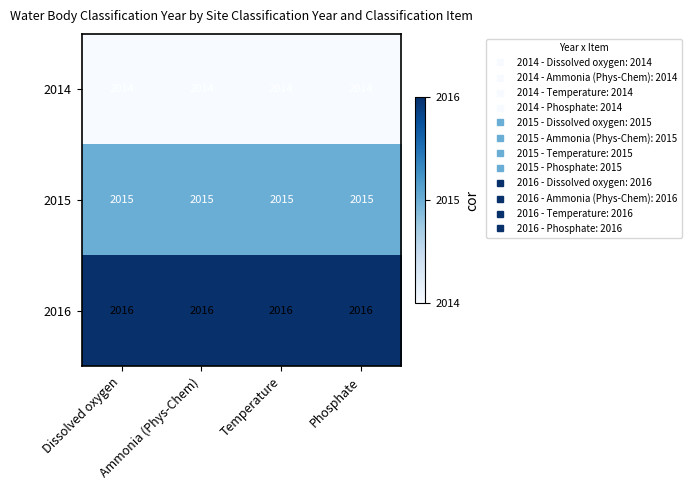

Count the number of categories in the chart.

4